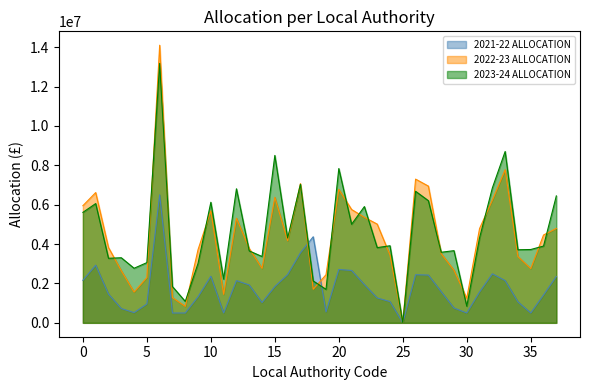

What is the highest value of the 2023-24 ALLOCATION series?

13174581.7